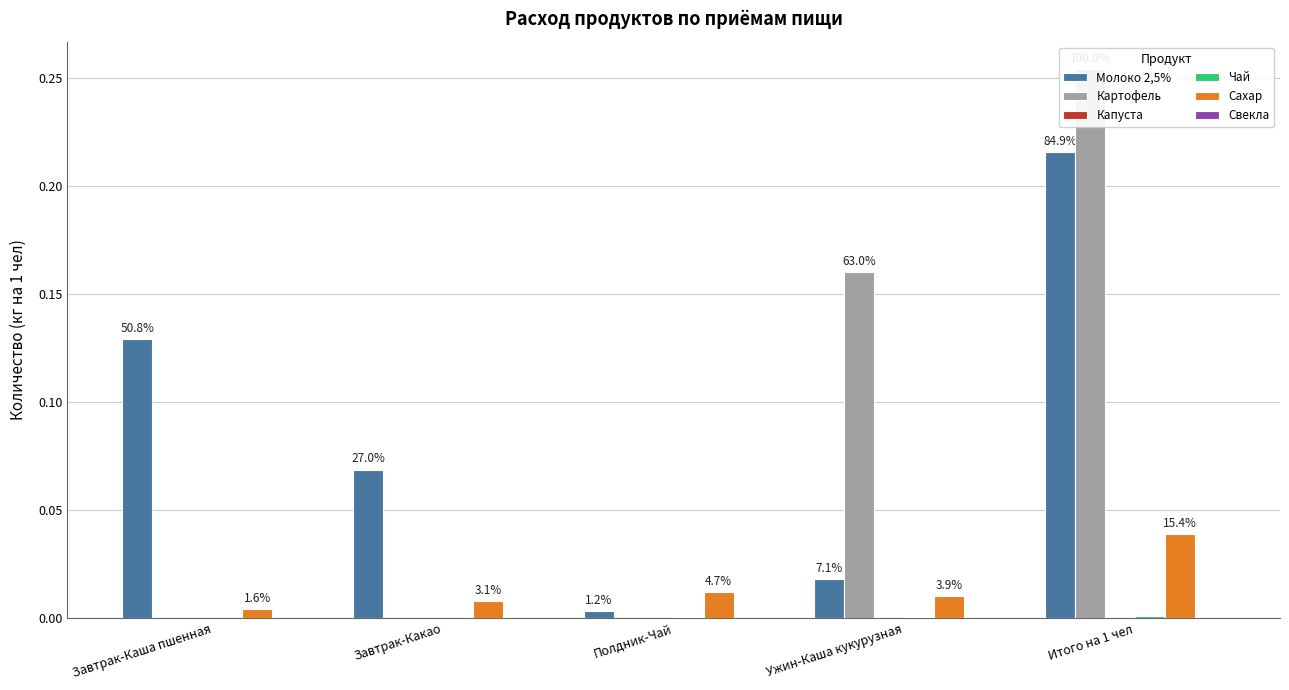

Read the Картофель value at Ужин-Каша кукурузная.

0.2